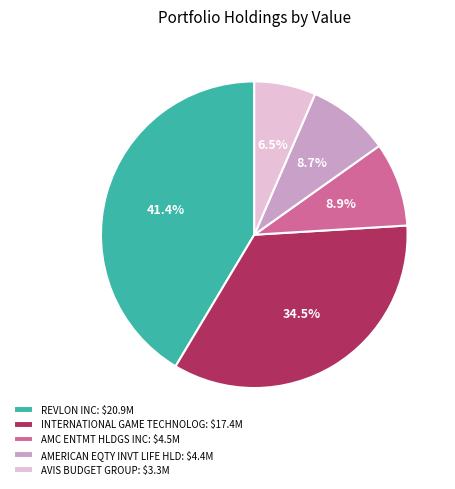

To the nearest percent, what is the average slice percentage?

20%